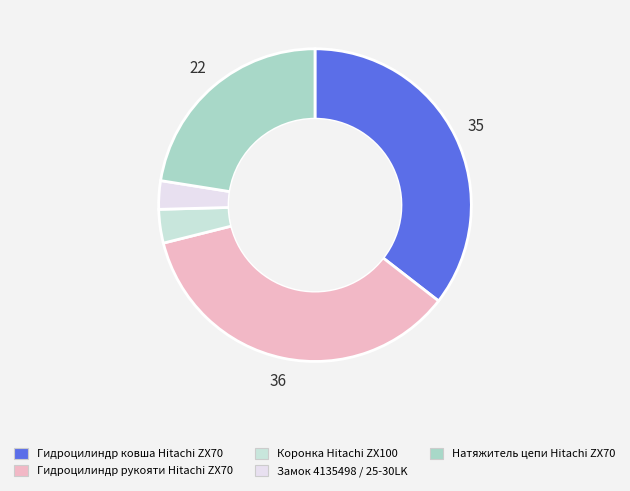

To the nearest percent, what percentage of the pie is Гидроцилиндр ковша Hitachi ZX70?

35%